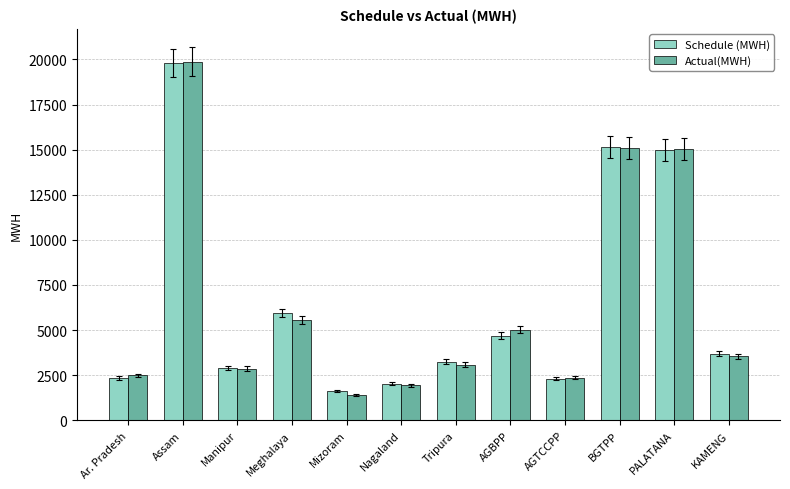

What is the minimum value for Schedule (MWH)?

1608.4